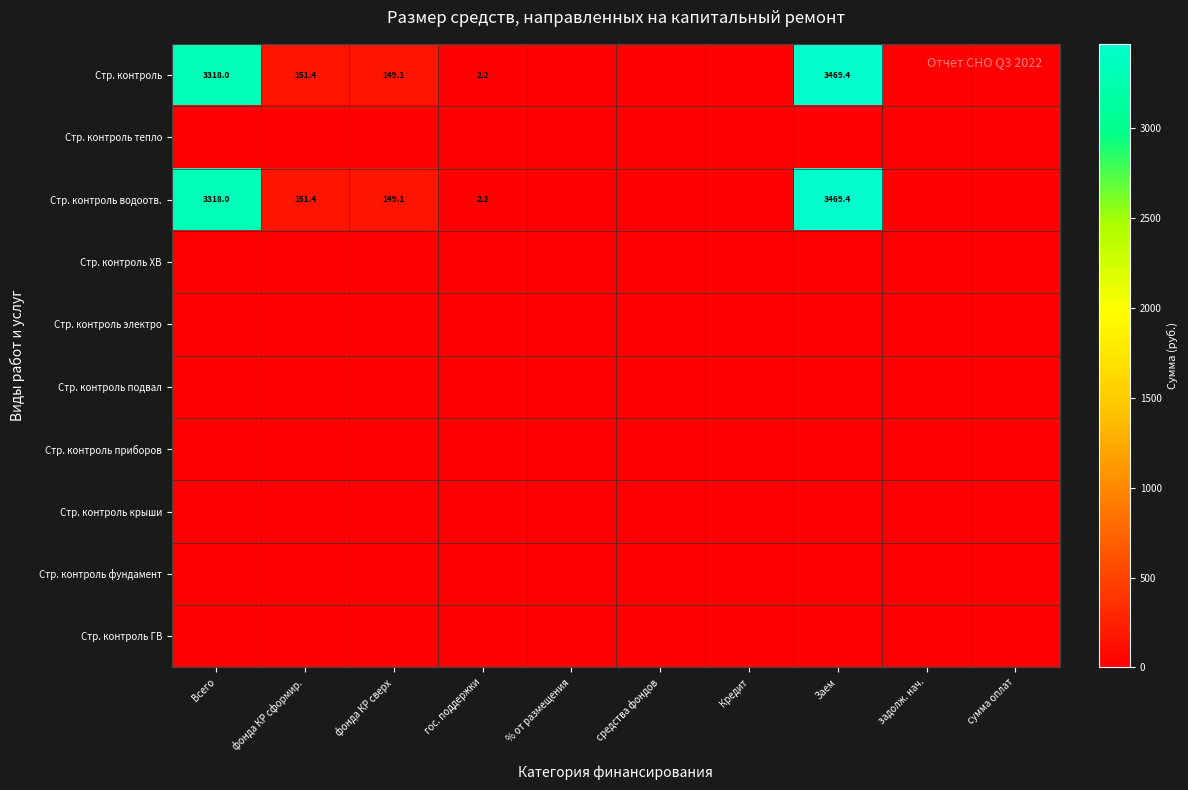

Is the value of Стр. контроль подвал at % от размещения greater than the value of Стр. контроль at фонда КР сформир.?

No